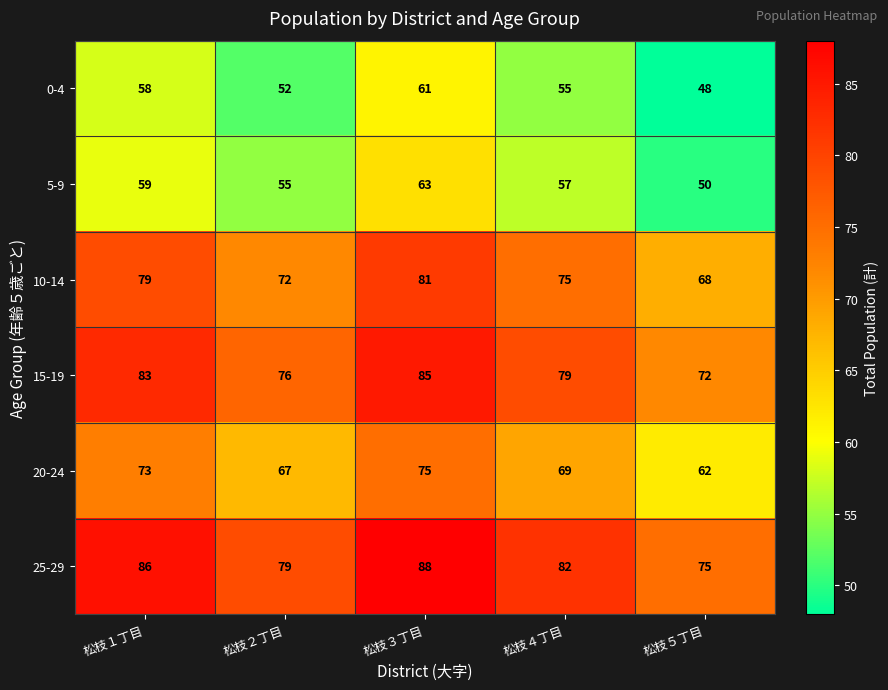

How many 25-29 values are between 79 and 86?

3